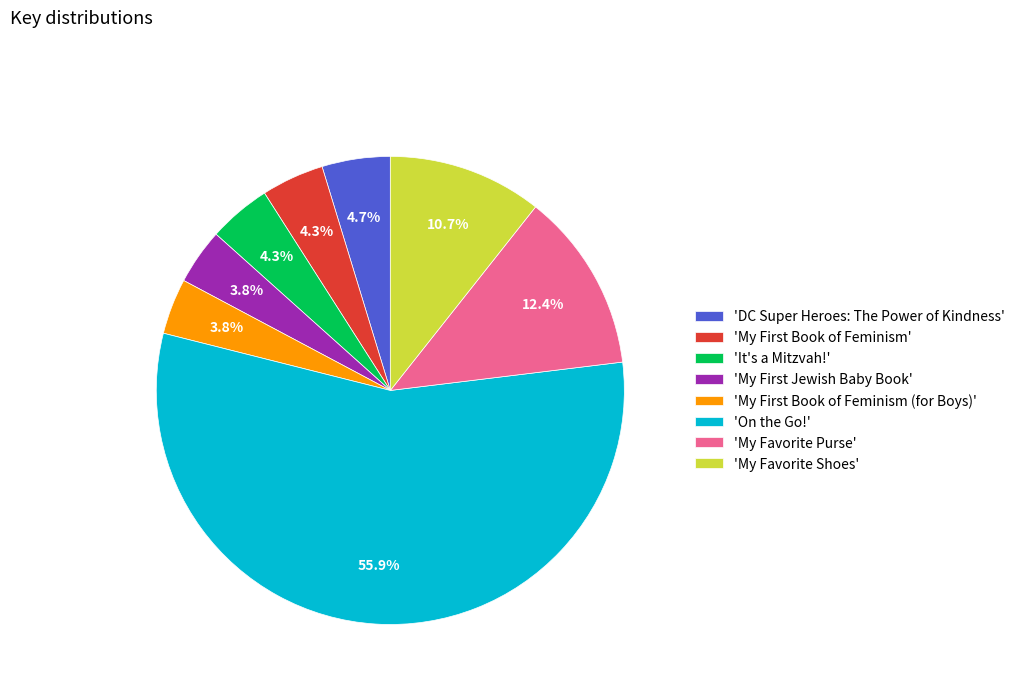

Count the number of slices in the pie.

8